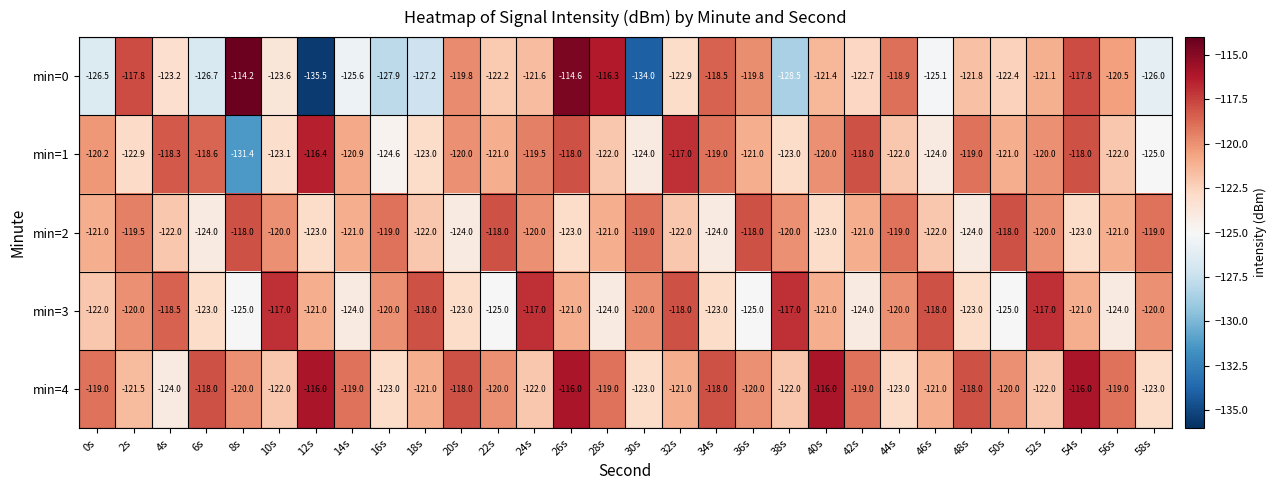

True or false: min=3 has a value of -66.0 at 32s.

False